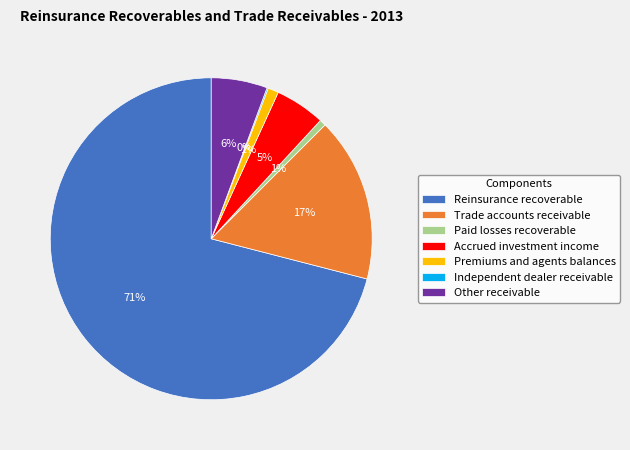

The Premiums and agents balances slice represents 7% of the pie. True or false?

False